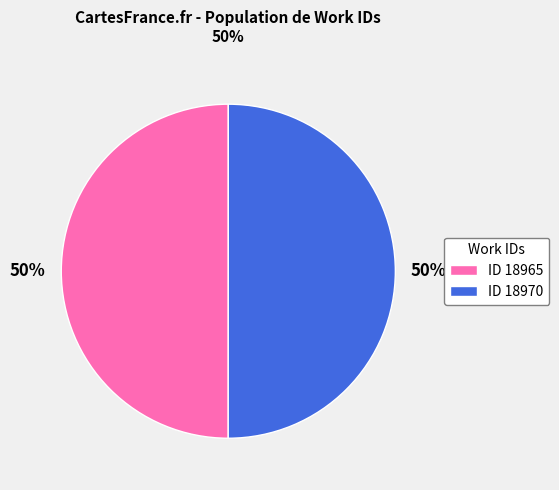

Do ID 18965 and ID 18970 together represent more than half of the pie?

Yes